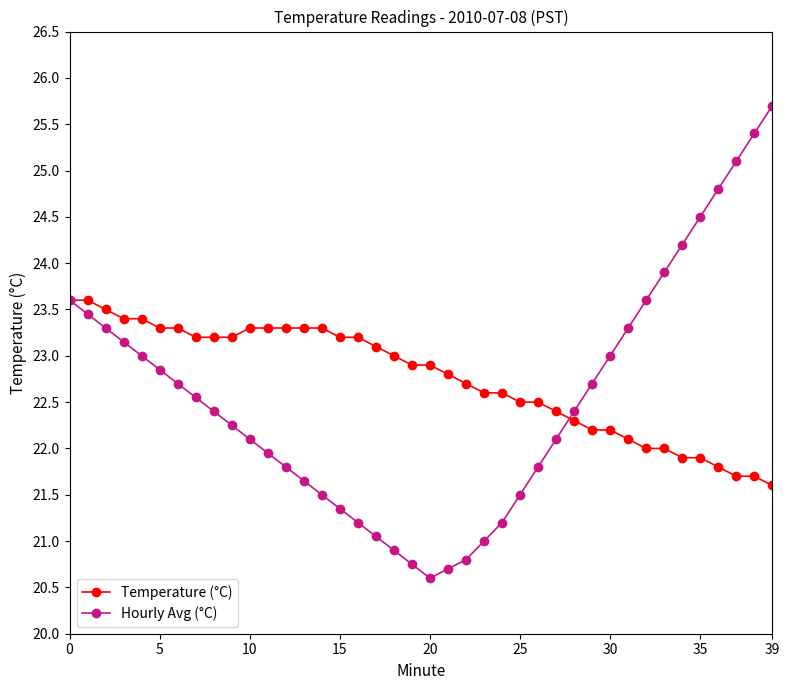

Rank the series by their average value, from highest to lowest.

Temperature (°C), Hourly Avg (°C)